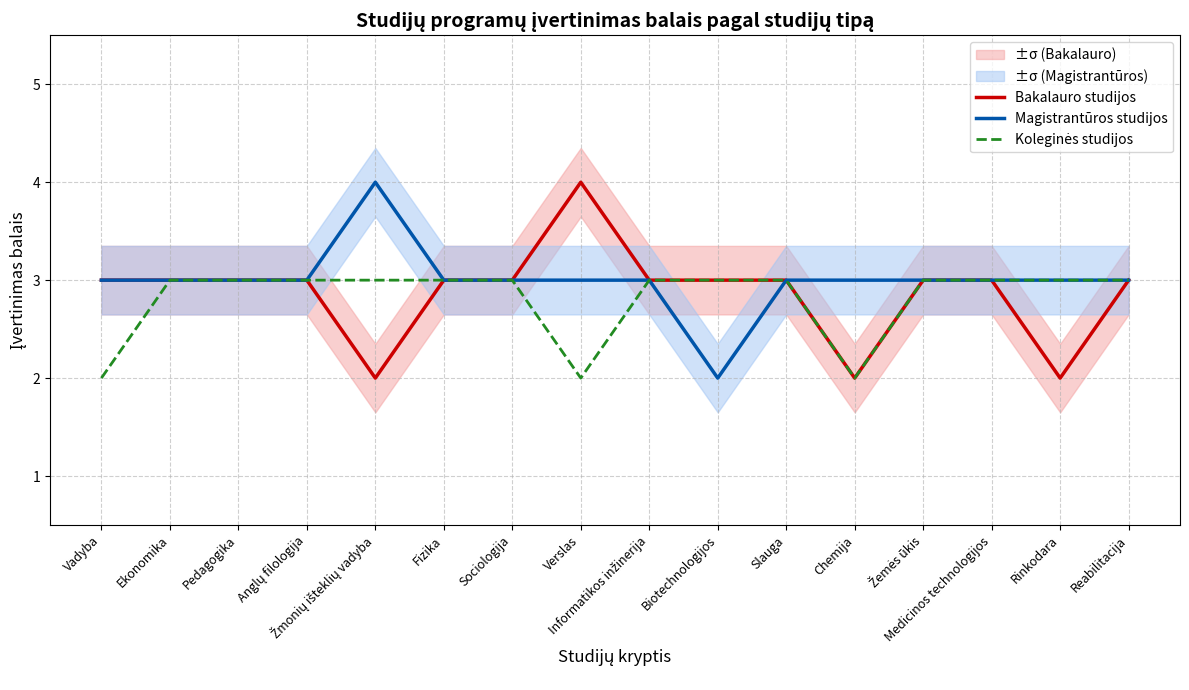

What is the greatest value displayed?

4